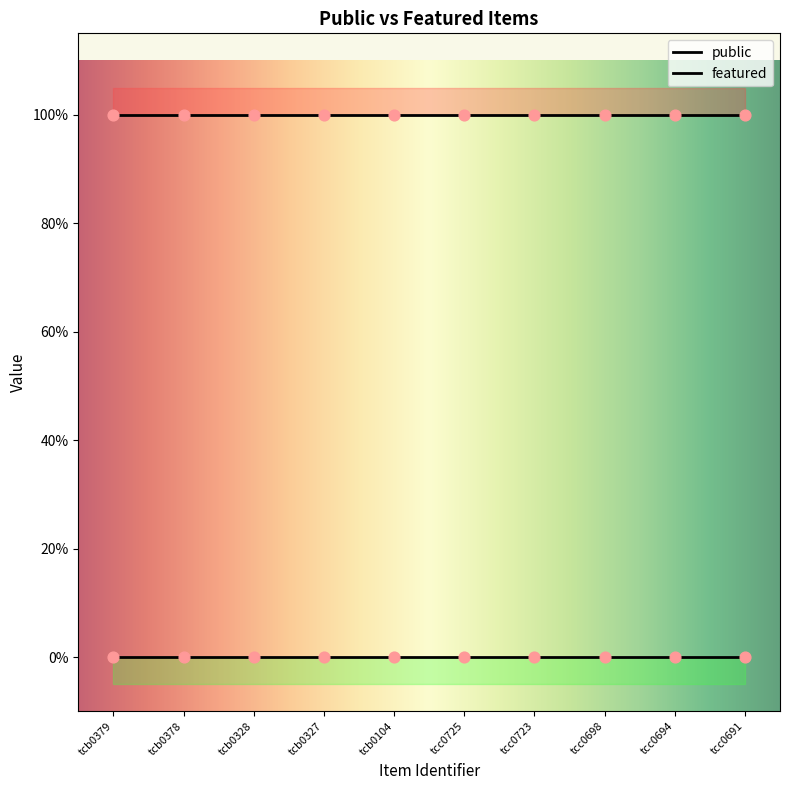

Which series contains the lowest Y value?

featured